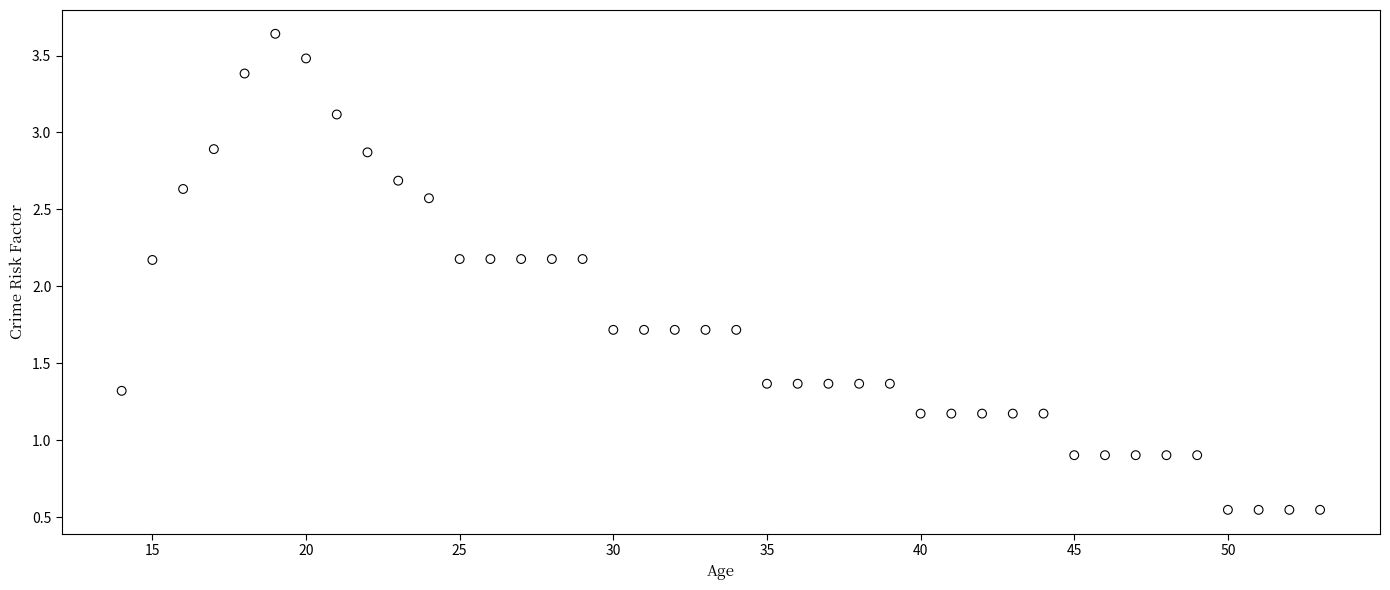

What is the range of X values (max minus min)?

39.0